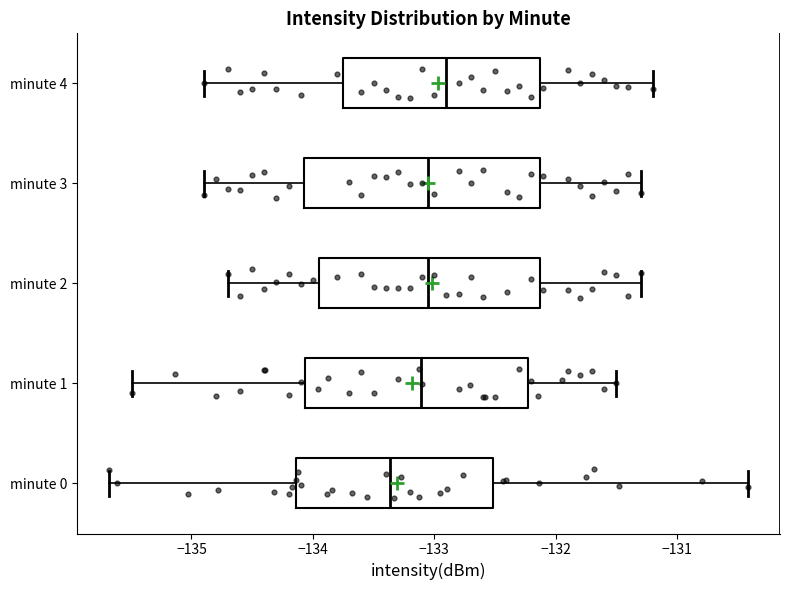

Reading bottom to top, read every box against the x-axis: the position of its median line, the range the box covers, and the ends of its whiskers. The values are not printed on the chart, so give them approximately, as read against the axis.

minute 0: median -133.4, box -134.1 to -132.5, whiskers -135.7 to -130.4
minute 1: median -133.1, box -134.1 to -132.2, whiskers -135.5 to -131.5
minute 2: median -133.0, box -133.9 to -132.1, whiskers -134.7 to -131.3
minute 3: median -133.0, box -134.1 to -132.1, whiskers -134.9 to -131.3
minute 4: median -132.9, box -133.7 to -132.1, whiskers -134.9 to -131.2